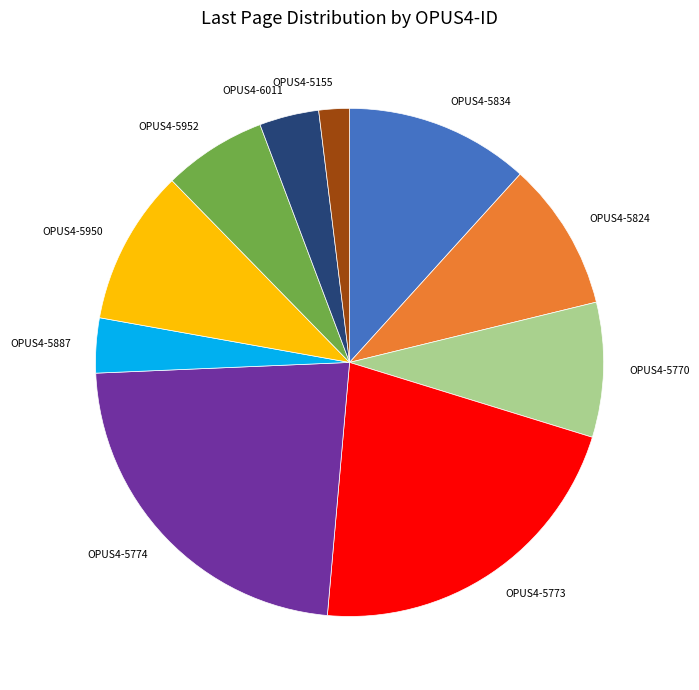

Does OPUS4-5774 represent more than half of the total?

No